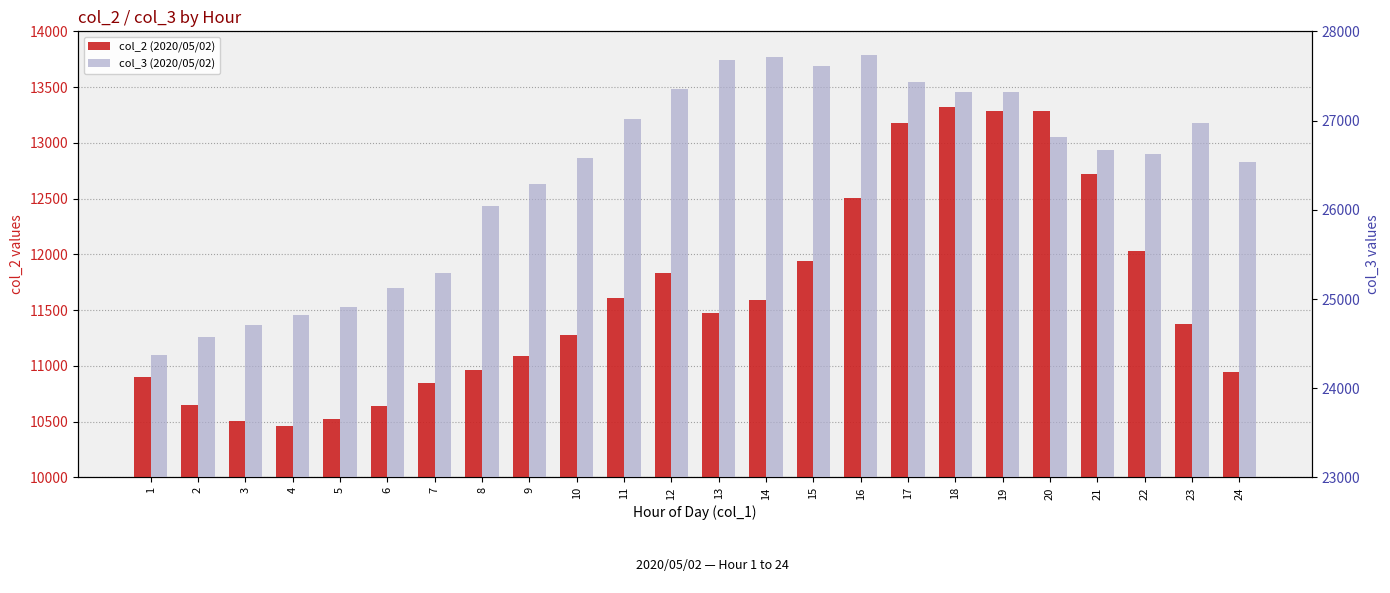

At which label does col_2 (2020/05/02) first exceed 11472?

11